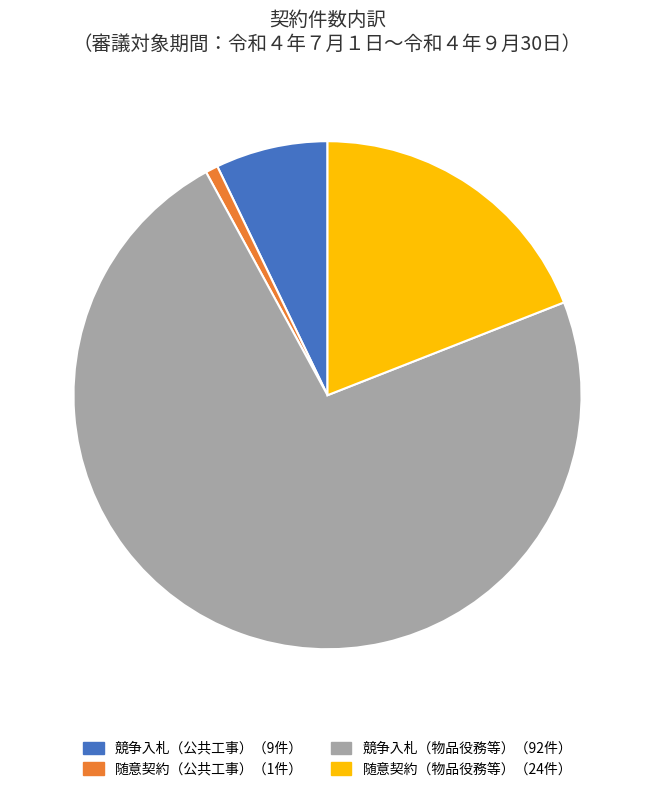

Is there any slice that represents more than half of the pie?

Yes